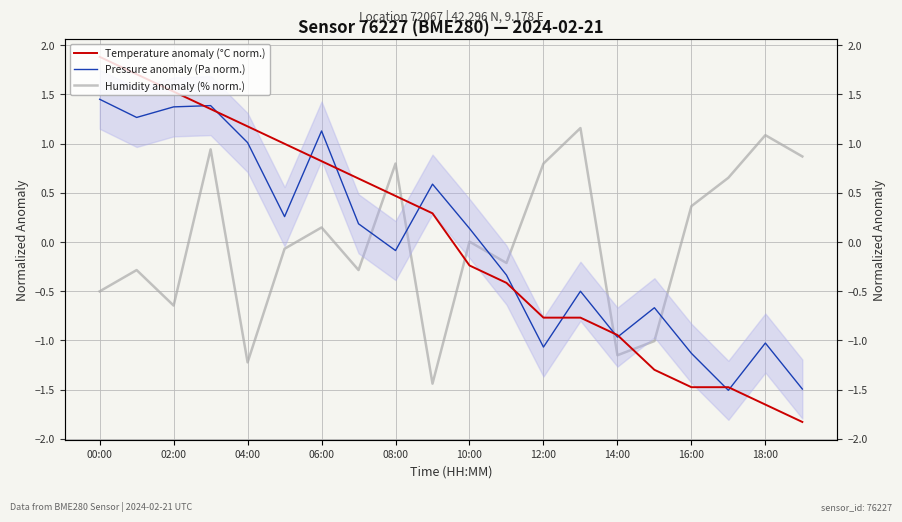

Which series ends up on top after the final intersection of Humidity anomaly (% norm.) and Pressure anomaly (Pa norm.)?

Humidity anomaly (% norm.)